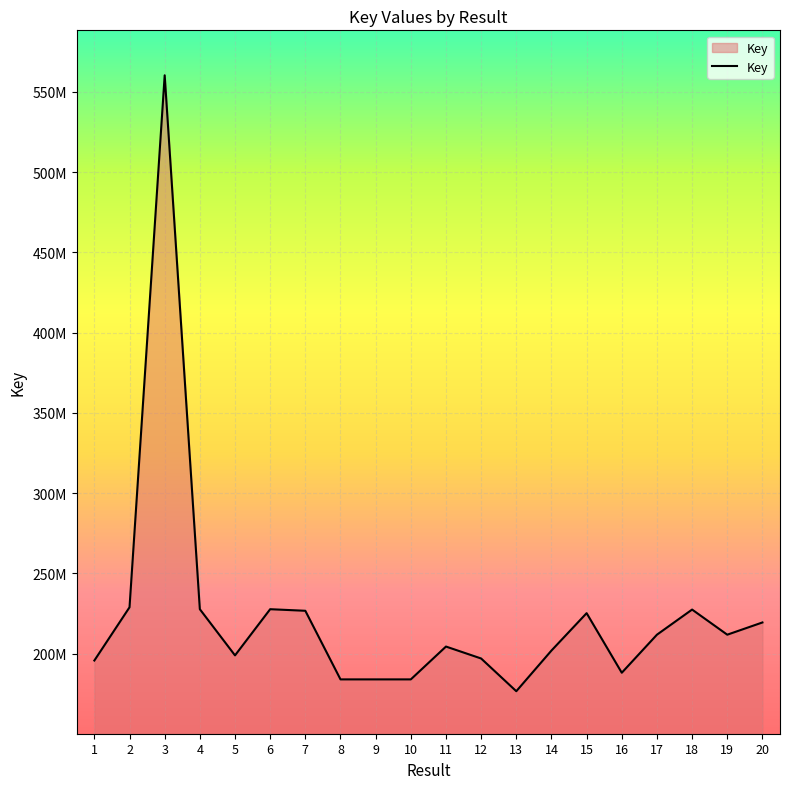

List the labels in order of value, smallest first.

13, 10, 9, 8, 16, 1, 12, 5, 14, 11, 19, 17, 20, 15, 7, 18, 4, 6, 2, 3